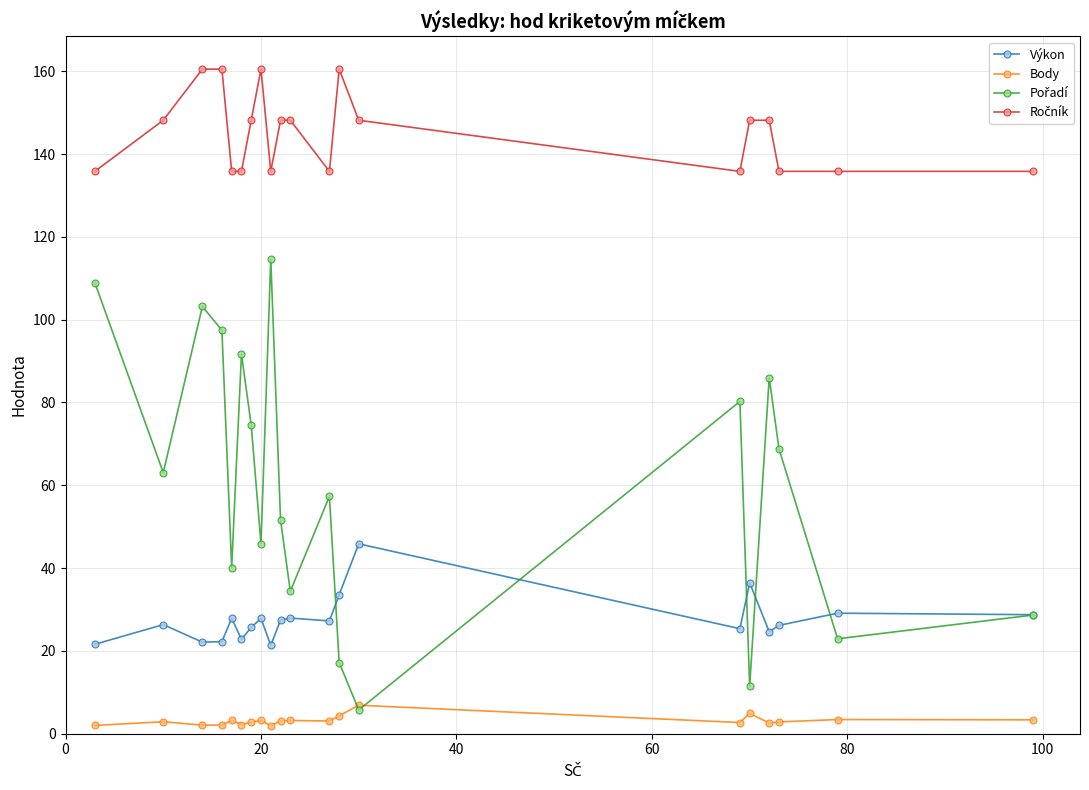

True or false: Výkon and Body cross at least once.

False